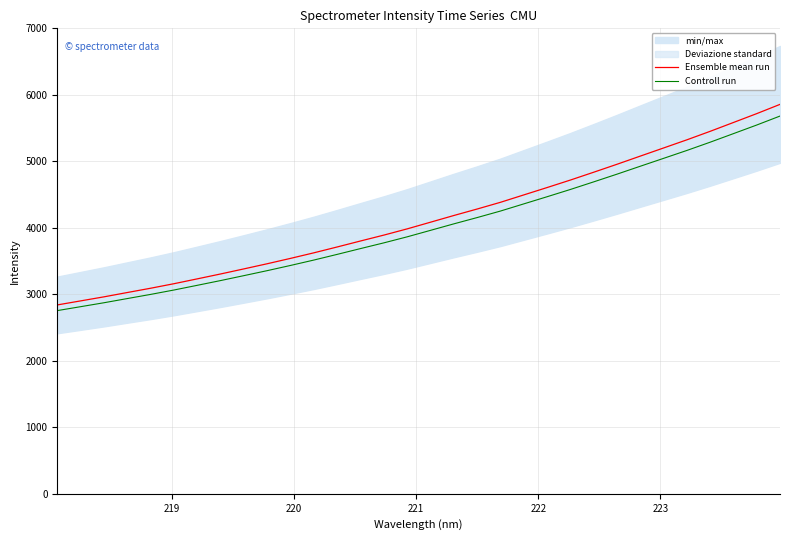

What is the maximum value for Ensemble mean run?

5856.4